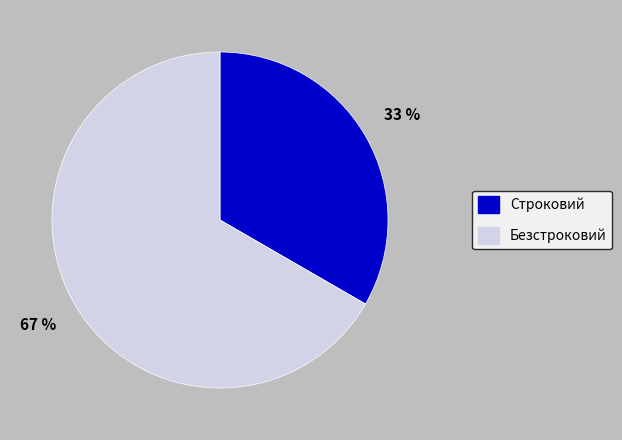

To the nearest percent, what portion does Безстроковий represent?

67%